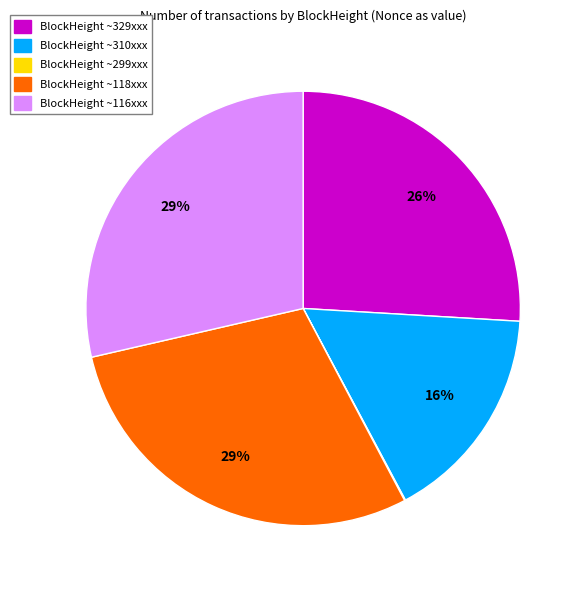

To the nearest percent, what is the difference between the largest and smallest slice percentages?

29%